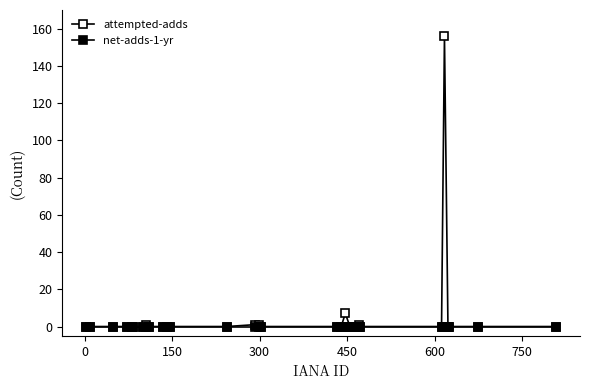

True or false: net-adds-1-yr and attempted-adds intersect in this chart.

False